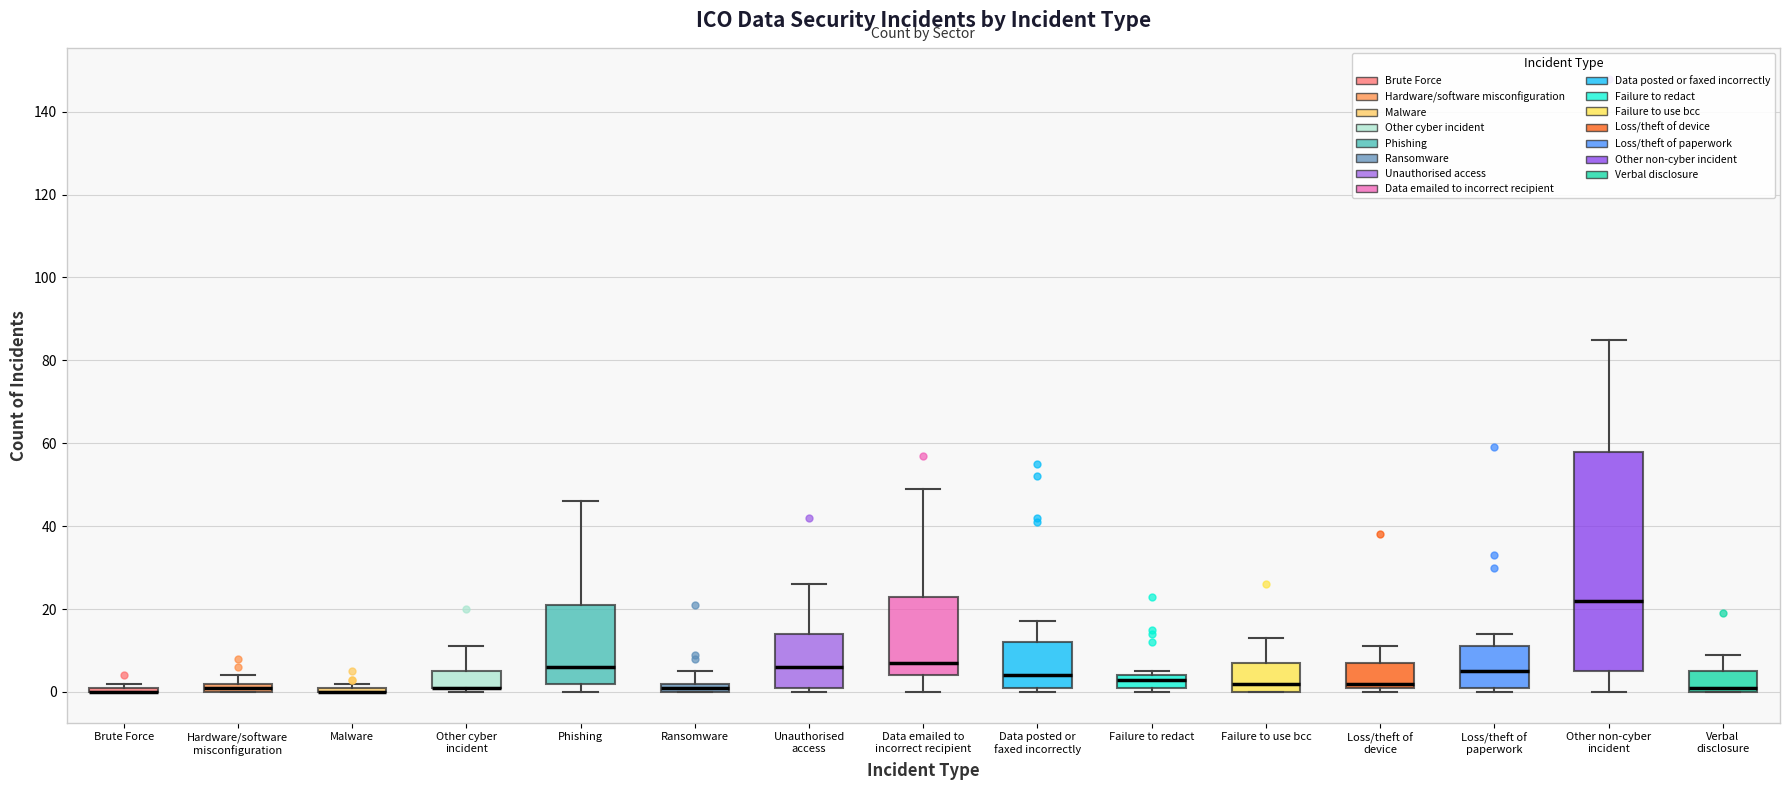

Which box is the tallest, from its lower edge to its upper edge?

Other non-cyber incident